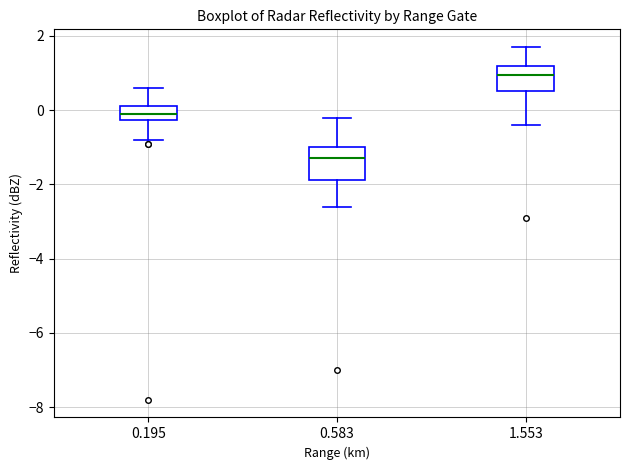

Which box is the tallest, from its lower edge to its upper edge?

0.583